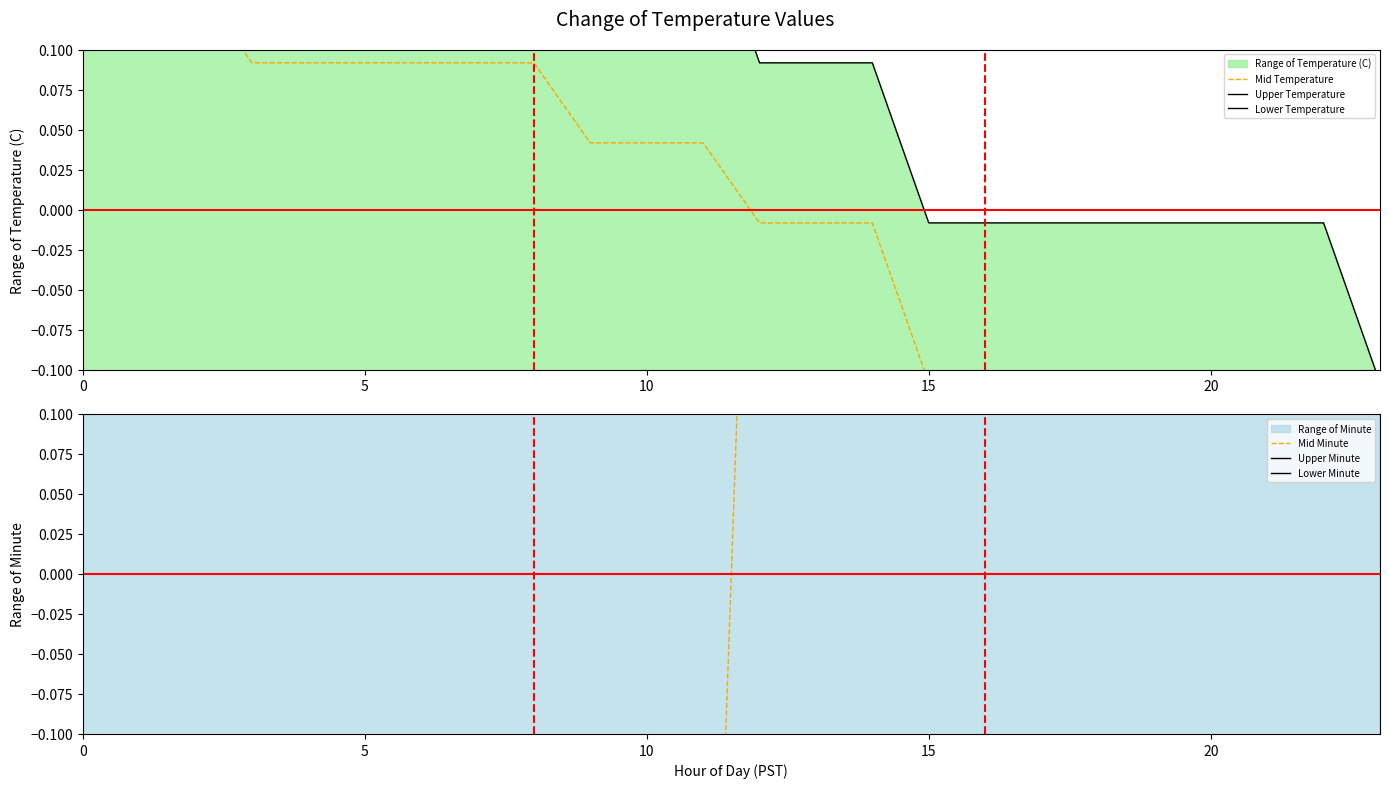

Between 10 and 20, which series saw the biggest shift?

Mid Minute